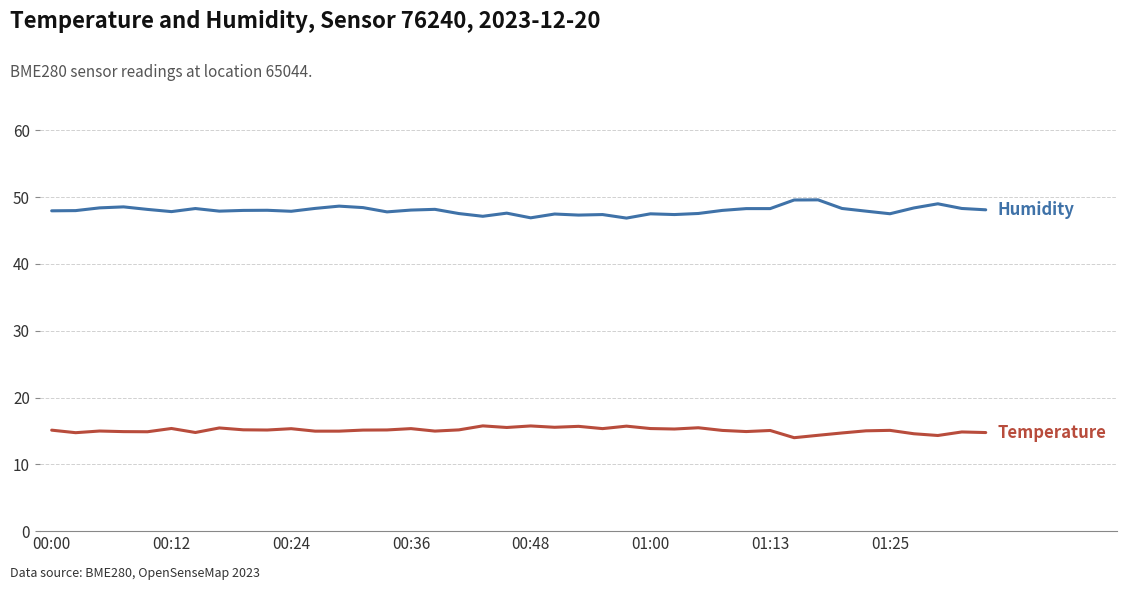

What is the smallest value displayed?

14.0